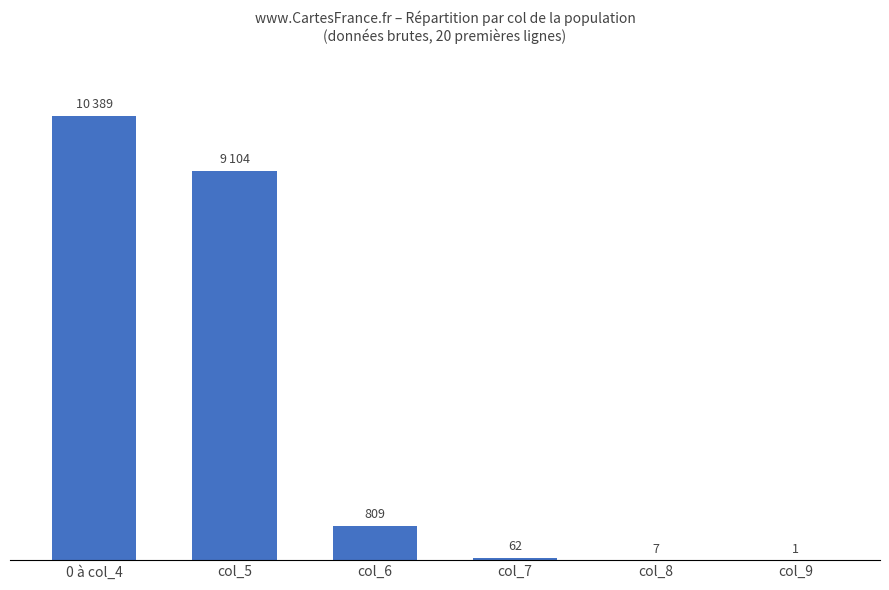

Between col_5 and col_9, which is larger?

col_5